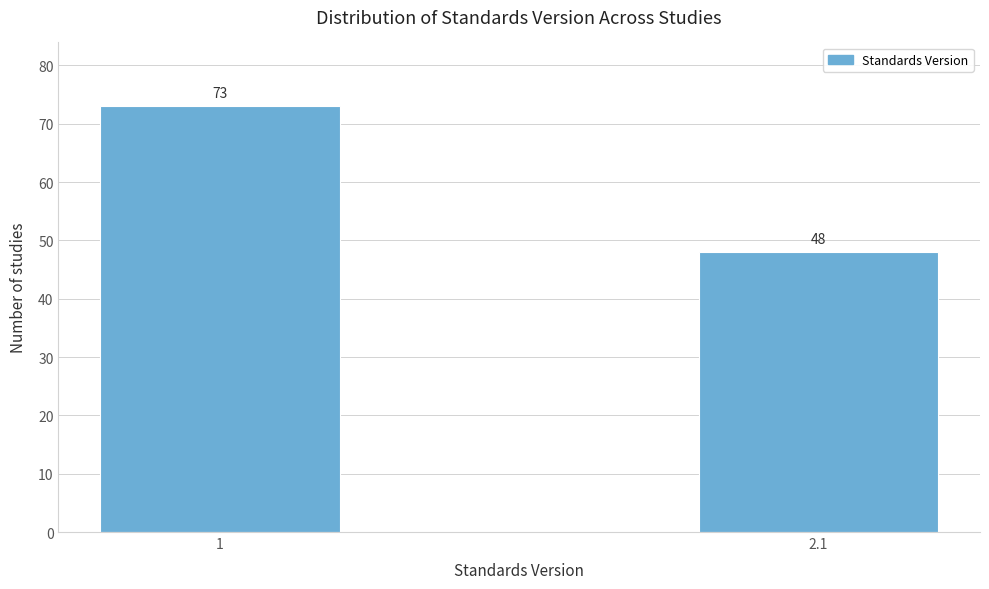

Reading left to right, extract all data points from this chart.

1=73	2.1=48